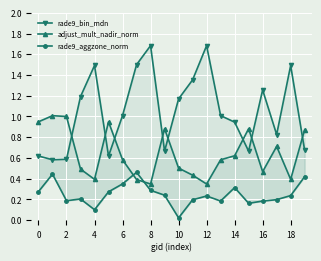

At which category does rade9_aggzone_norm reach its first local peak?

2